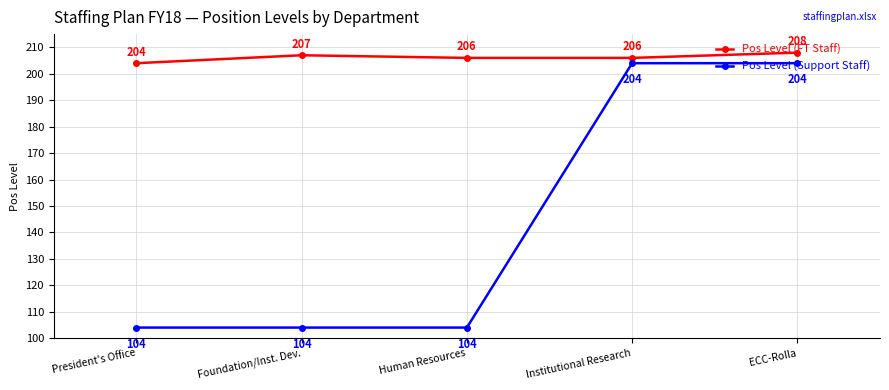

Which category has the lowest value in the Pos Level (FT Staff) series?

President's Office